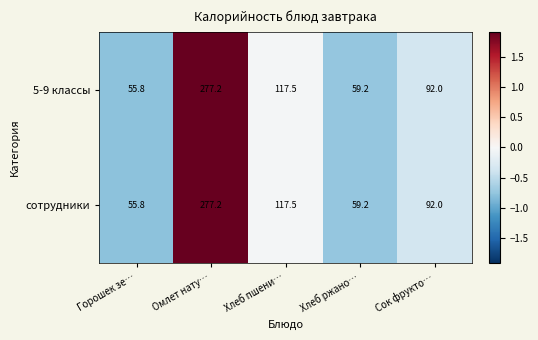

What is the greatest value displayed?

277.2